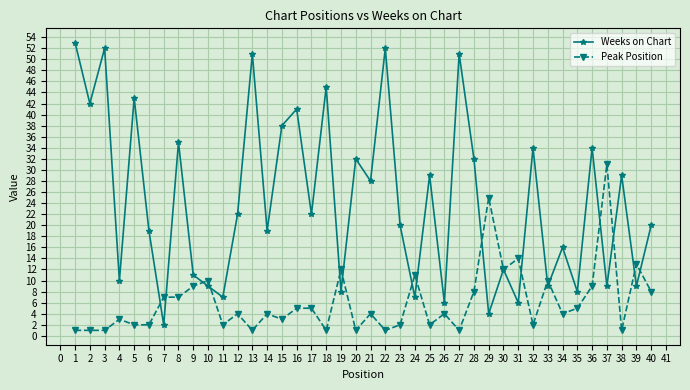

Is this an area chart (filled region under the line)?

No